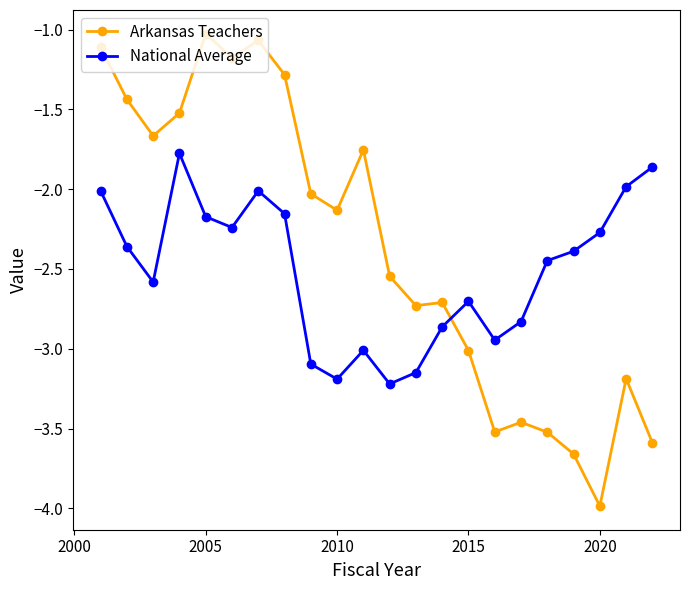

What is the value of the Arkansas Teachers point at the 22nd from the left?

-3.6